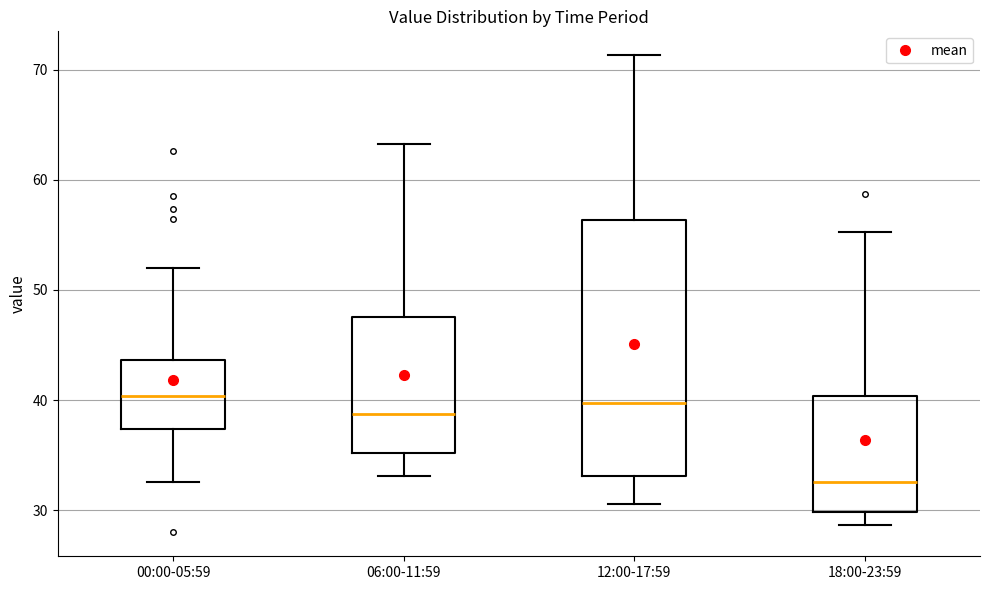

Which box has the lowest median line?

18:00-23:59